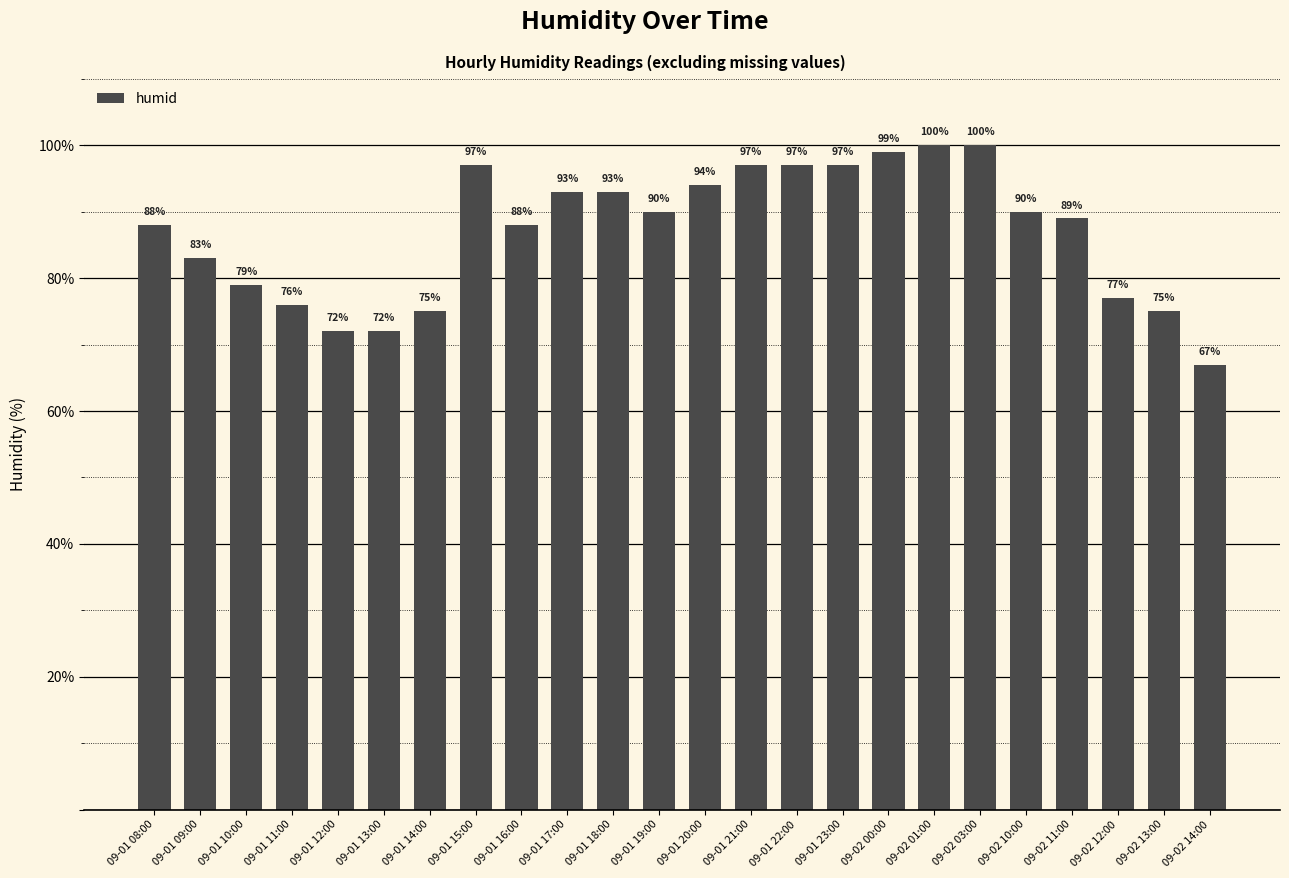

What is the ratio of the value at 09-02 03:00 to the value at 09-01 12:00?

1.4